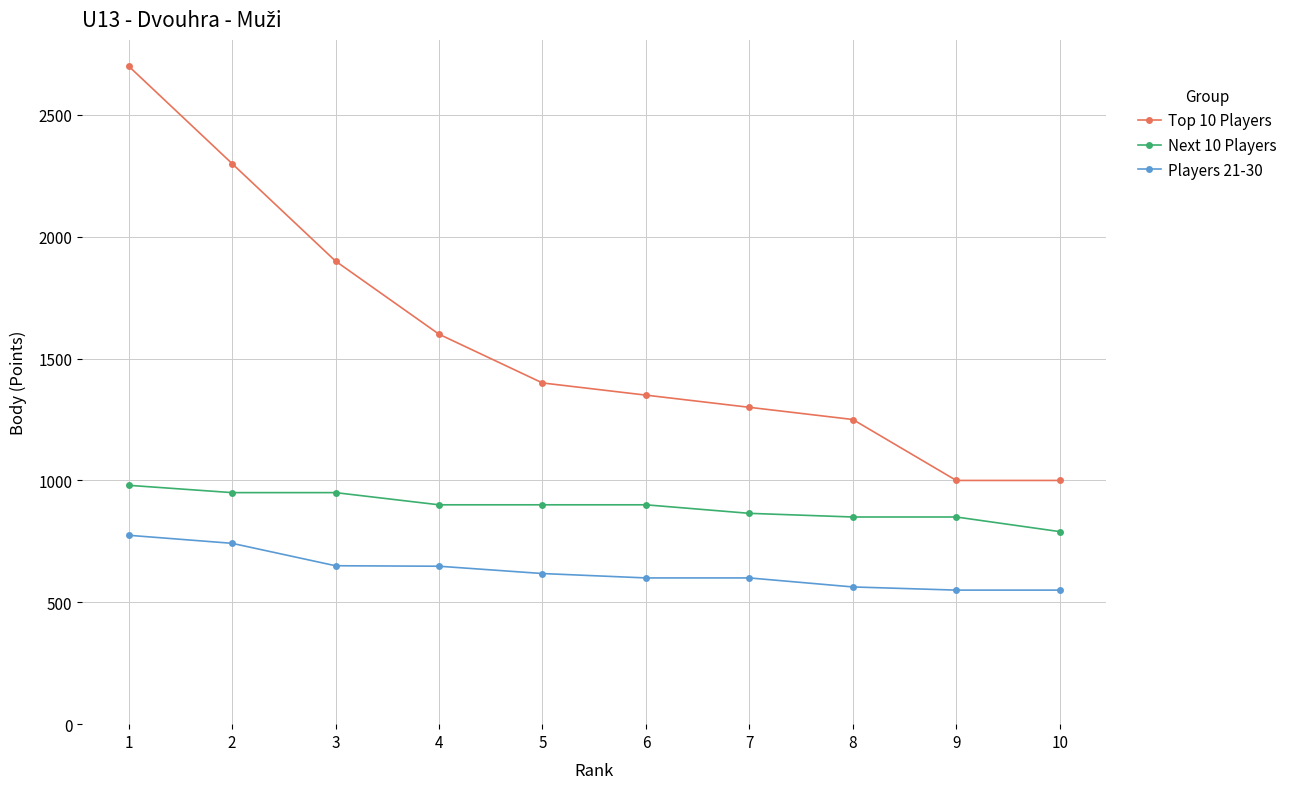

True or false: Top 10 Players has more than 2 points higher than both neighbors.

False